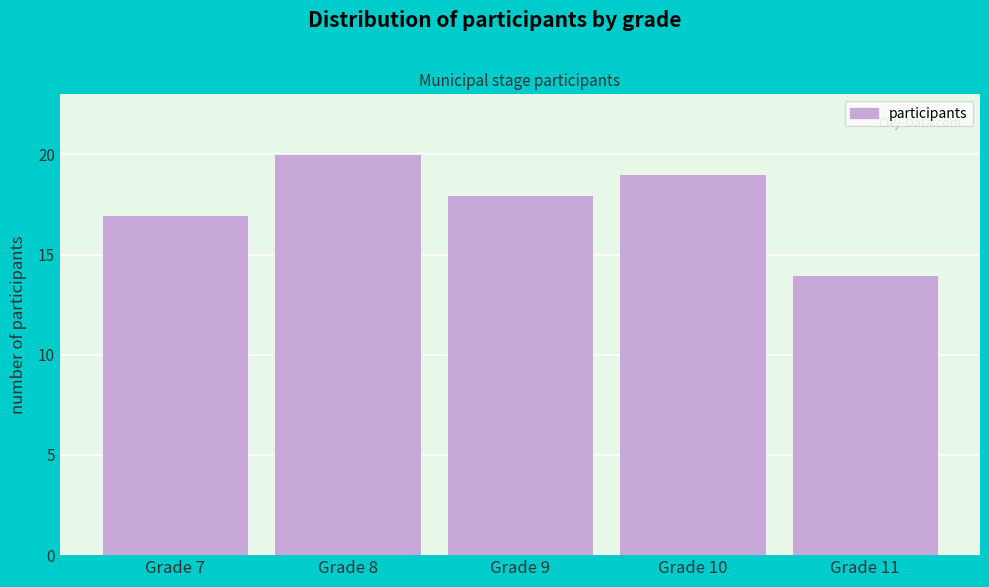

Reading right to left, what are all the values shown in this chart?

14	19	18	20	17